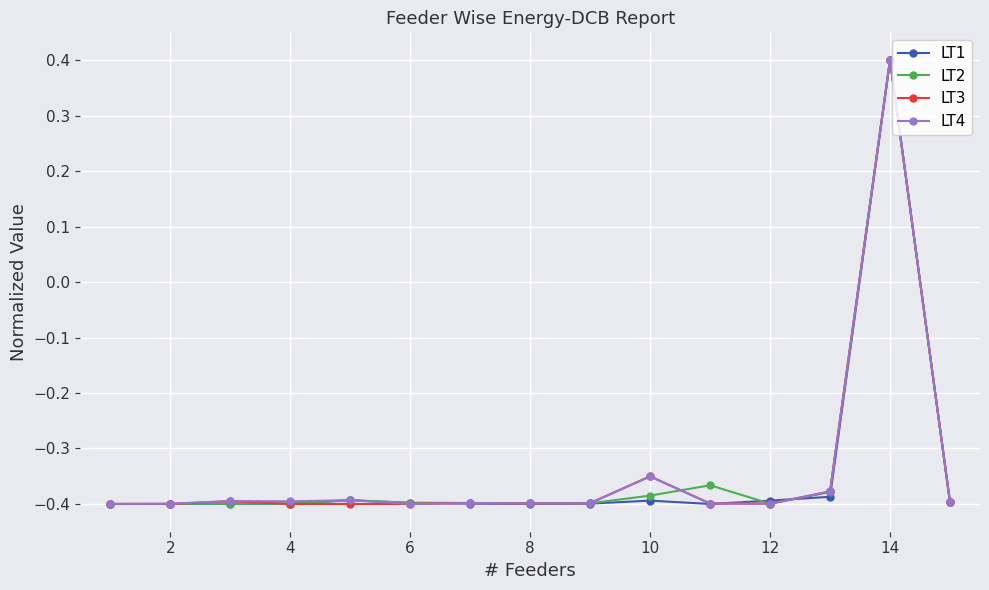

What is the value of the LT2 point at the 14th from the left?

0.4